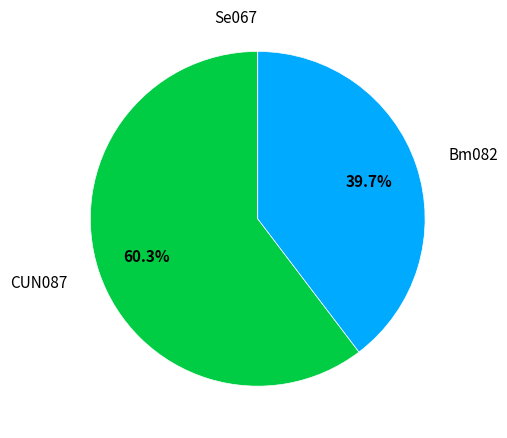

What is the largest slice in the pie chart?

CUN087